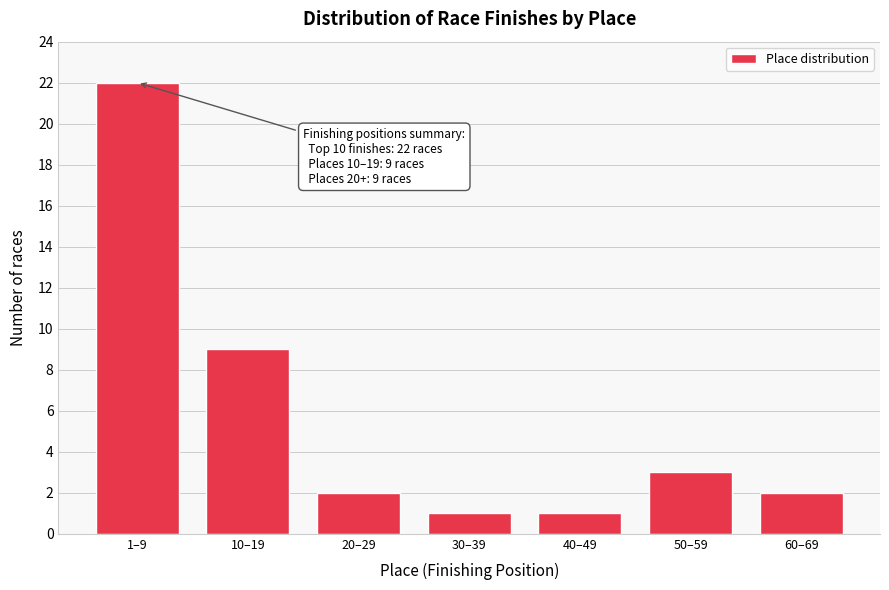

Reading left to right, transcribe all the data shown in this chart.

1–9=22	10–19=9	20–29=2	30–39=1	40–49=1	50–59=3	60–69=2